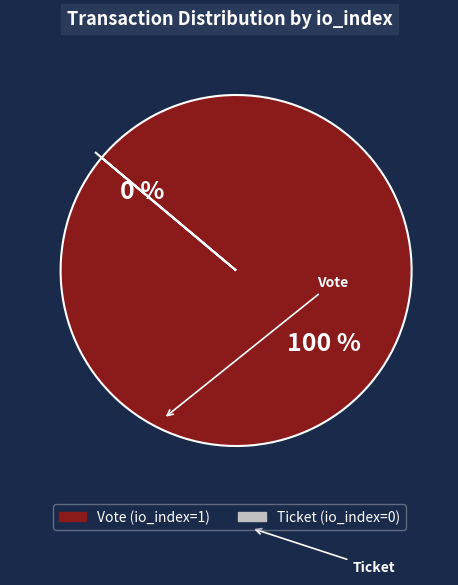

Rank the categories by value from lowest to highest.

Ticket (io_index=0), Vote (io_index=1)